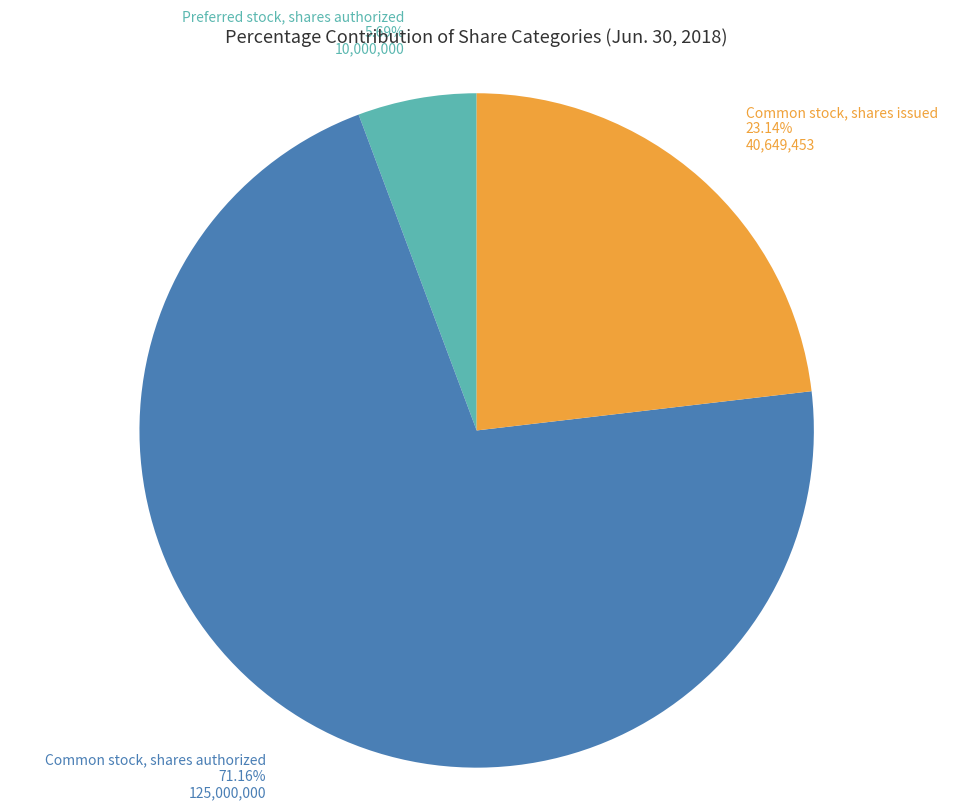

Does any single category account for the majority?

Yes